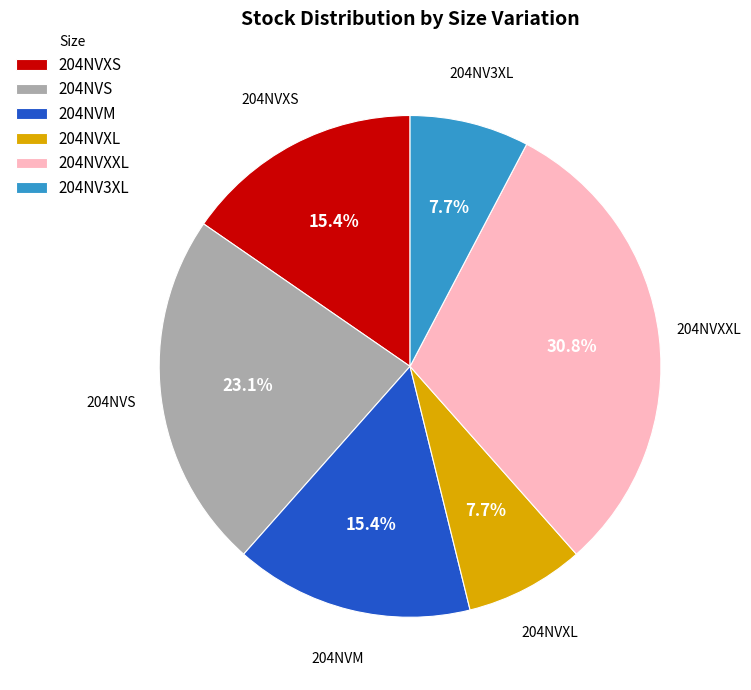

Approximately how many times larger is the value at 204NV3XL compared to 204NVXS?

0.5